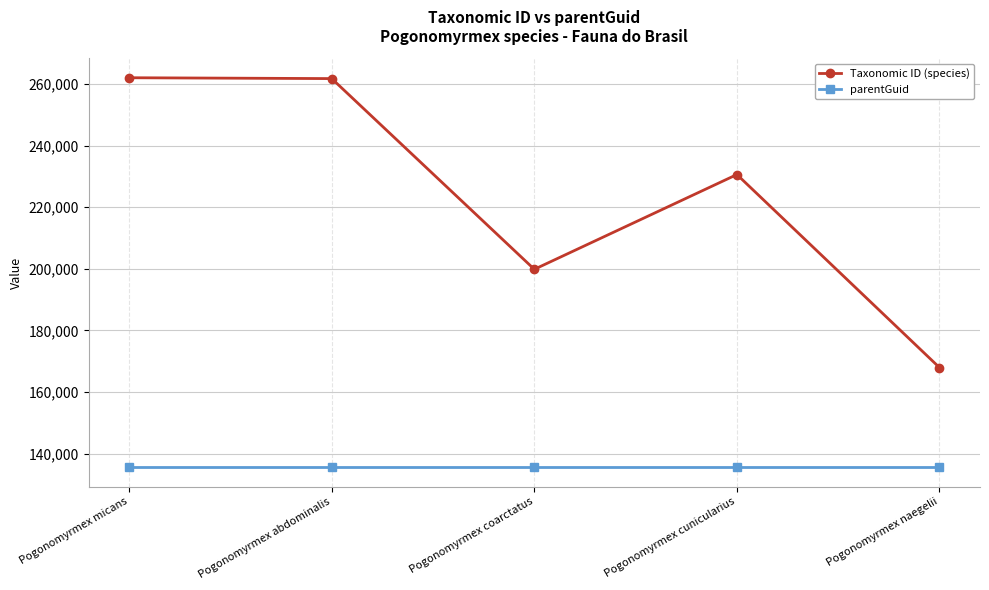

Rank the series by their maximum value, from highest to lowest.

Taxonomic ID (species), parentGuid